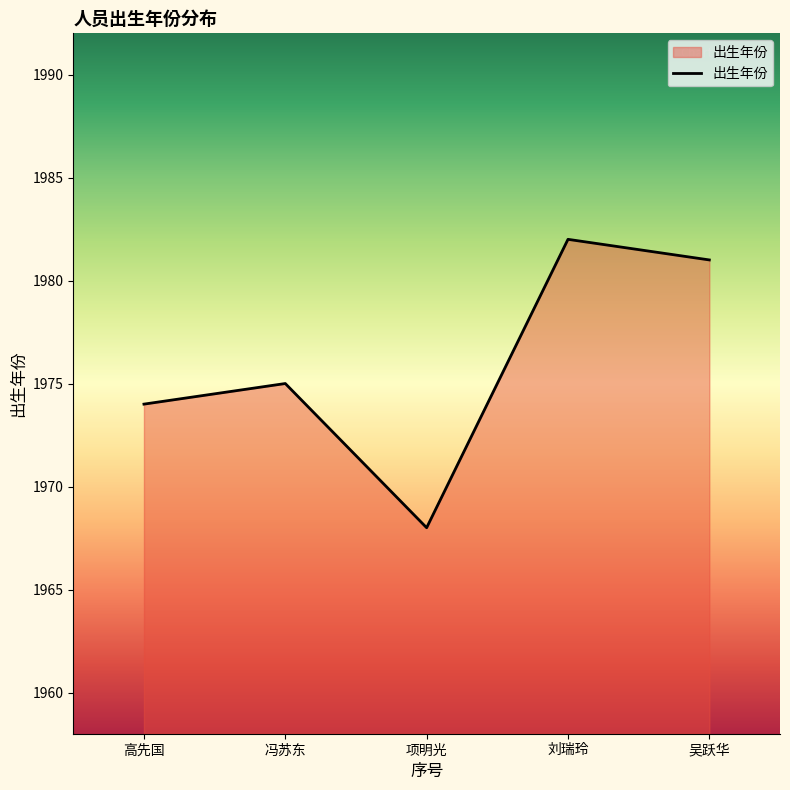

The chart shows a value of 1046 at 高先国. True or false?

False